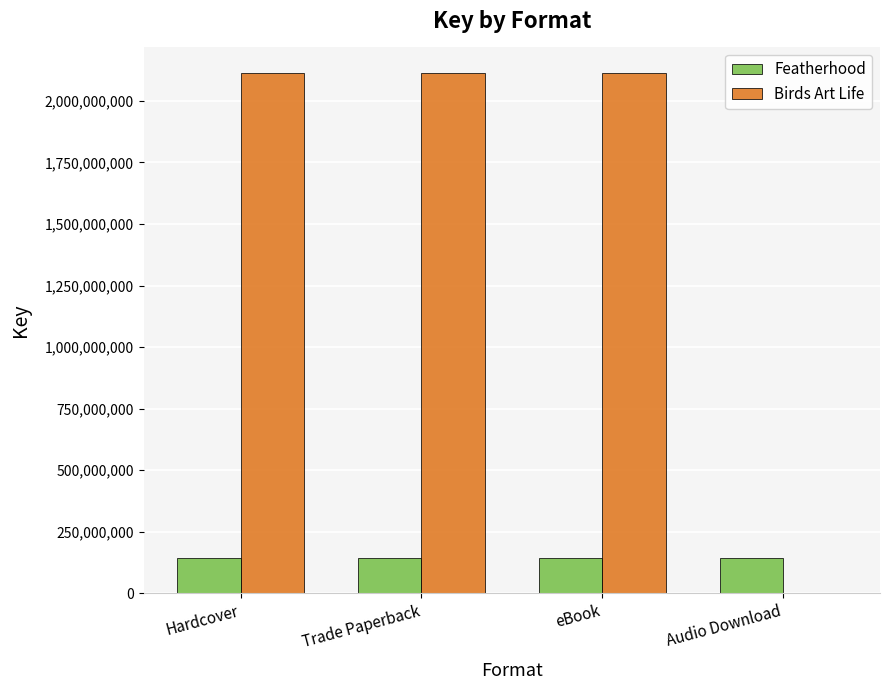

The Featherhood series shows 251499777 at Hardcover. True or false?

False